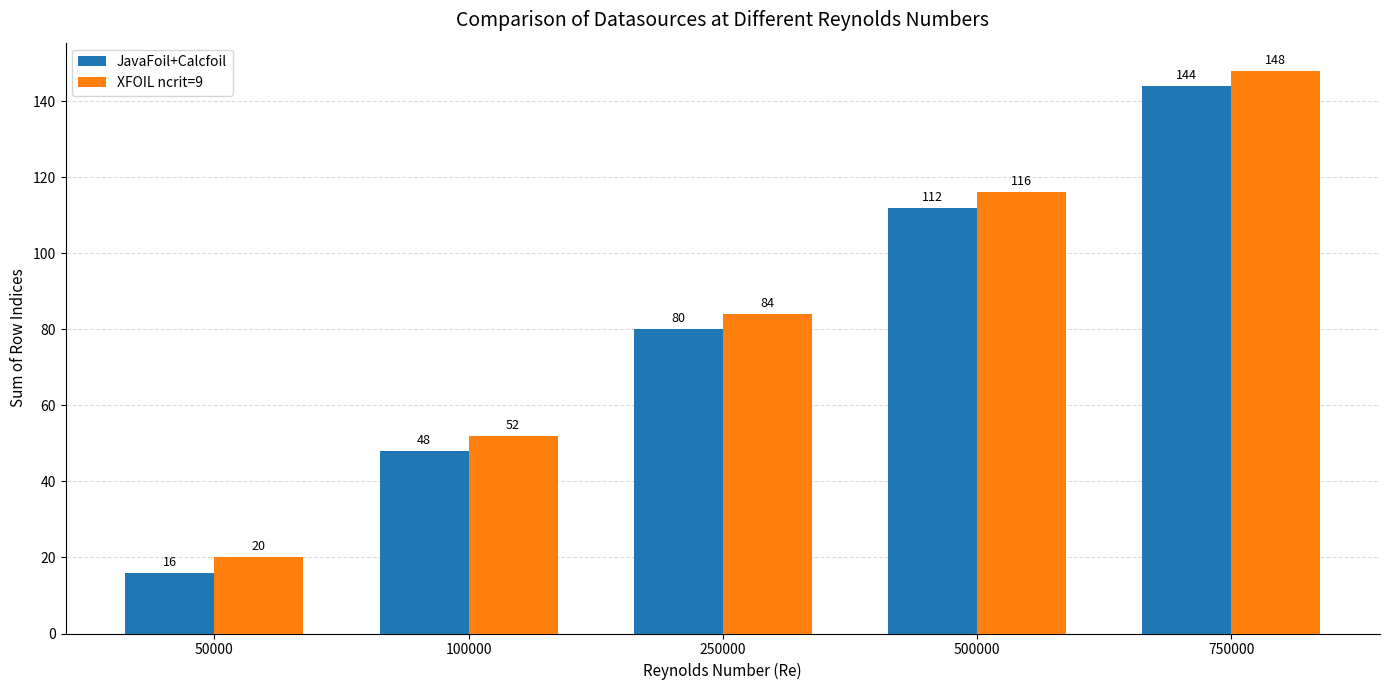

Which label corresponds to the largest value in the chart?

750000